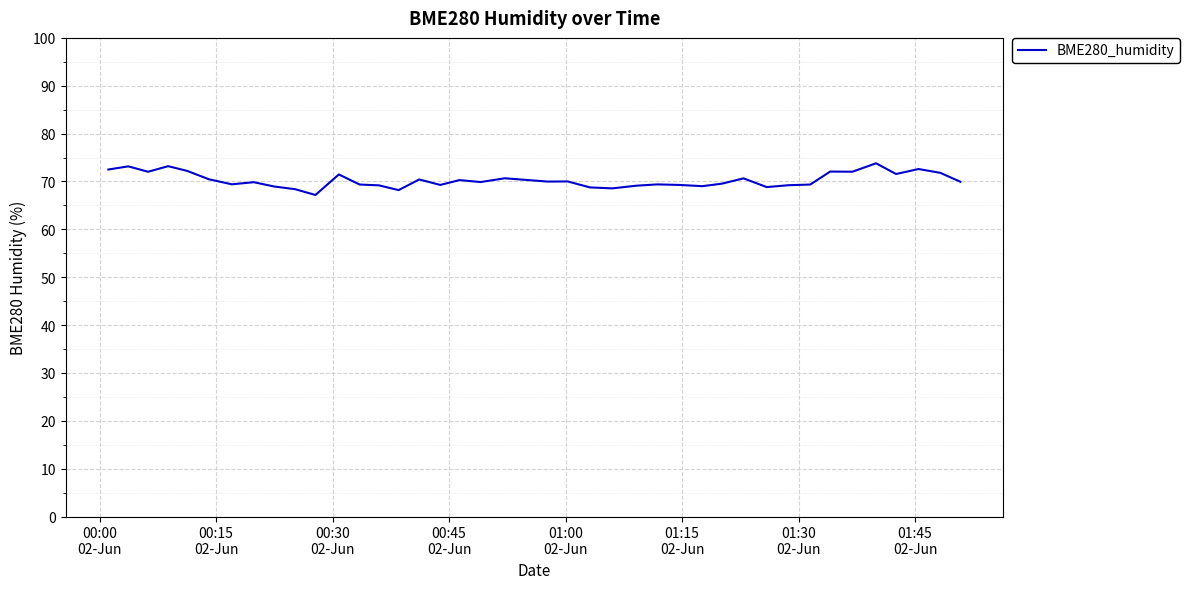

What is the smallest value displayed?

67.2